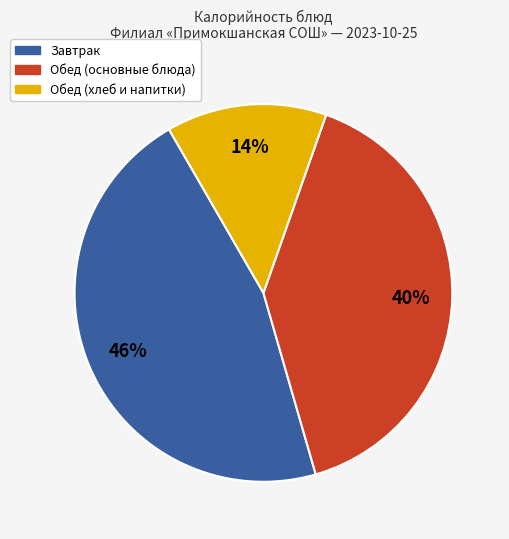

Is there any slice that represents more than half of the pie?

No